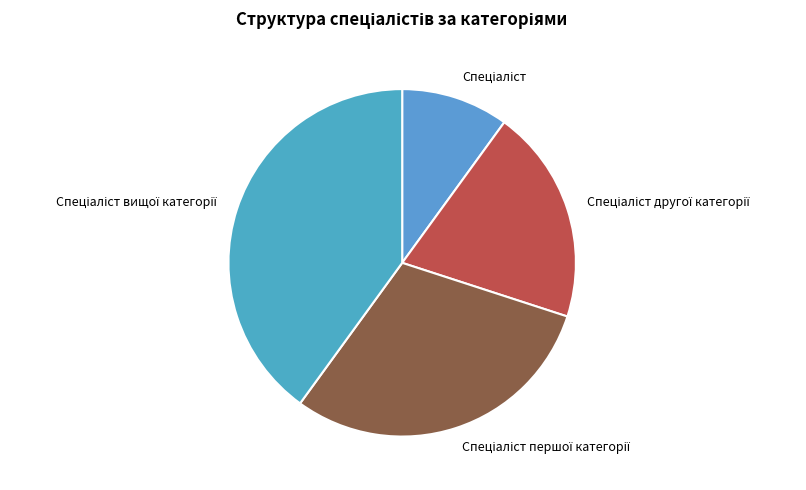

Does any single category account for the majority?

No